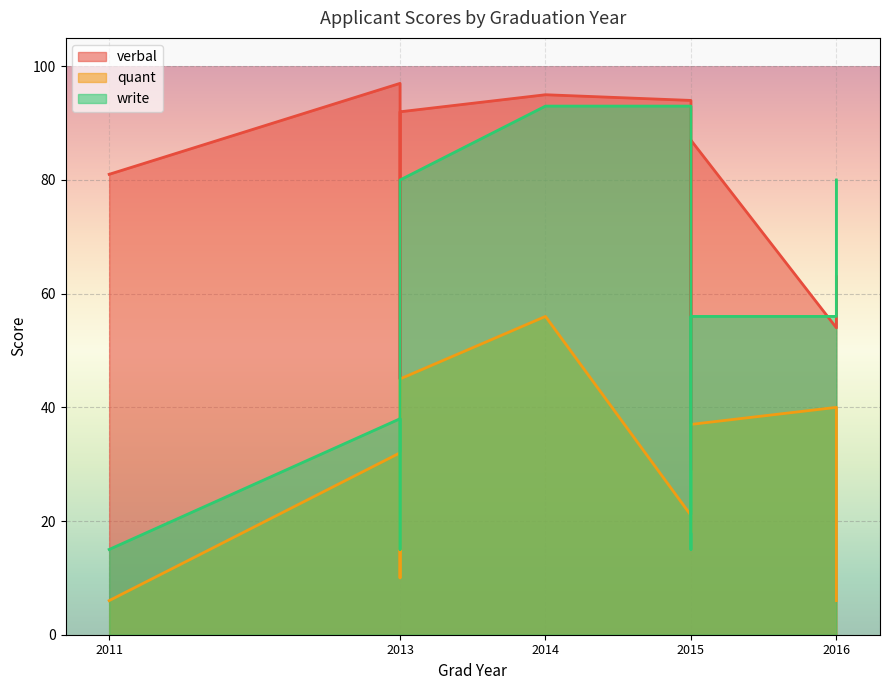

True or false: write has a value of 80 at 2016.

True